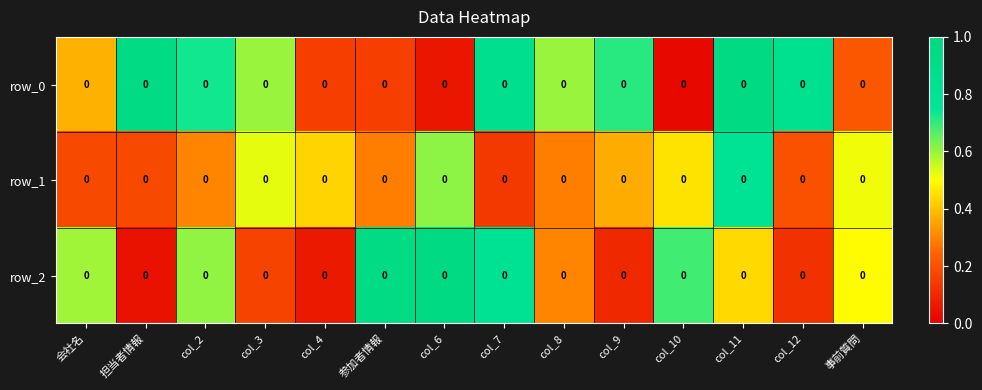

At col_11, list the series in order from smallest to largest.

row_2, row_1, row_0